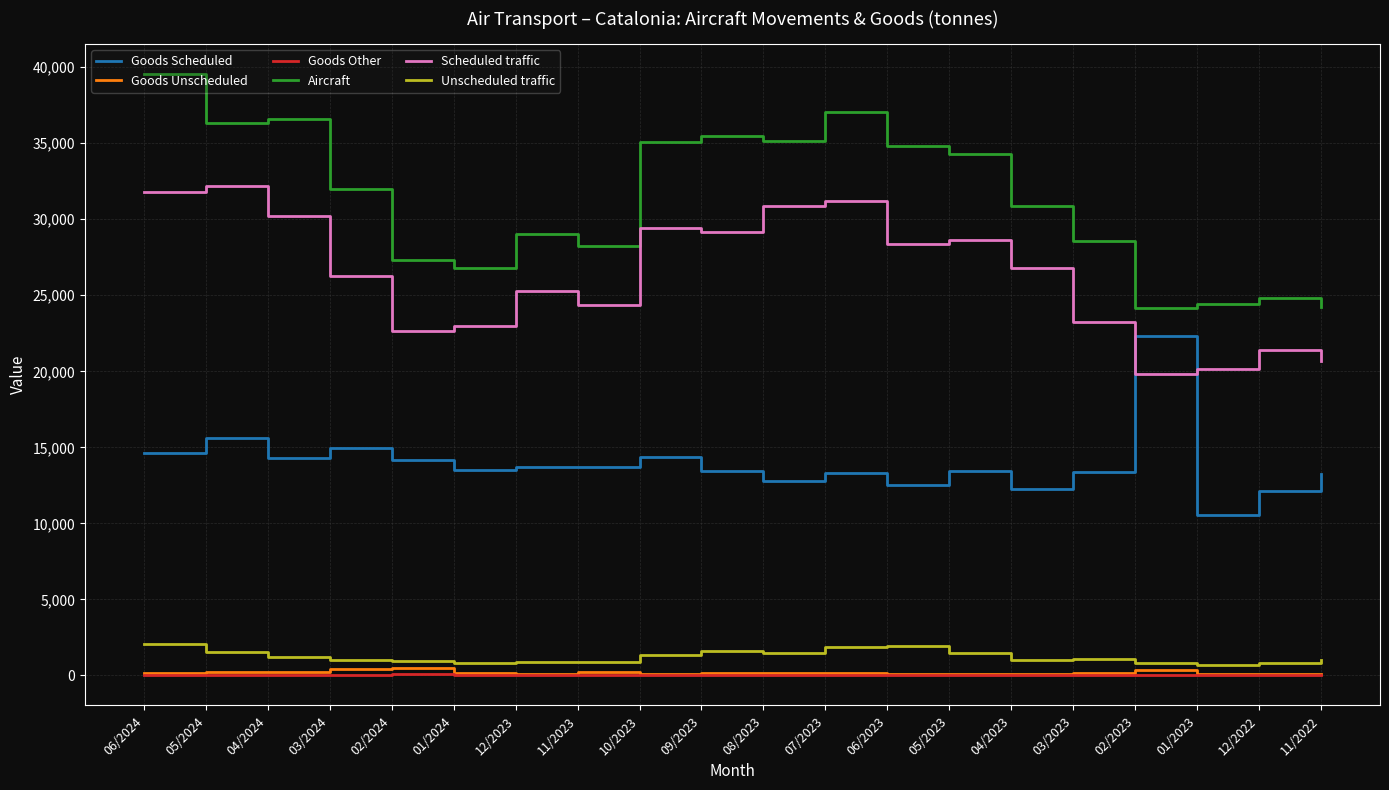

Which category has the highest value across all series?

06/2024